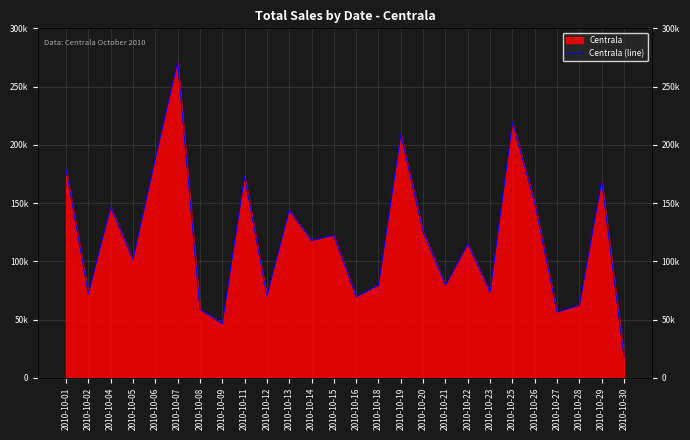

What is the average value?

119843